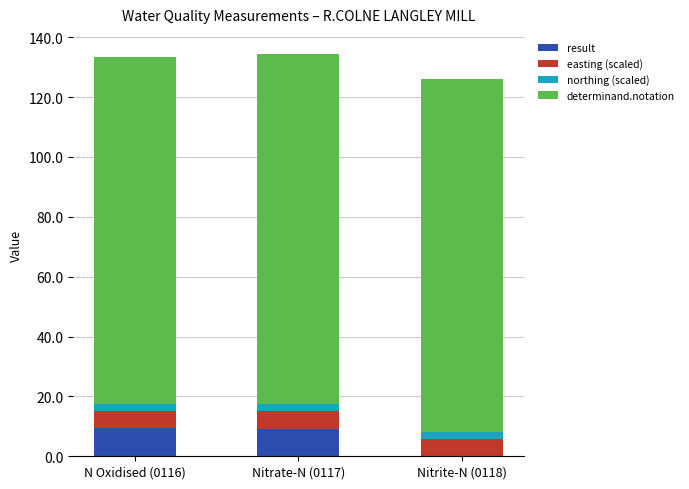

What are all the series names shown in the legend?

result, easting (scaled), northing (scaled), determinand.notation